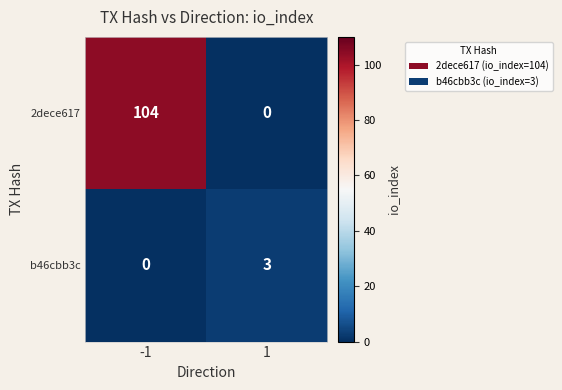

How many distinct data groups are displayed?

2